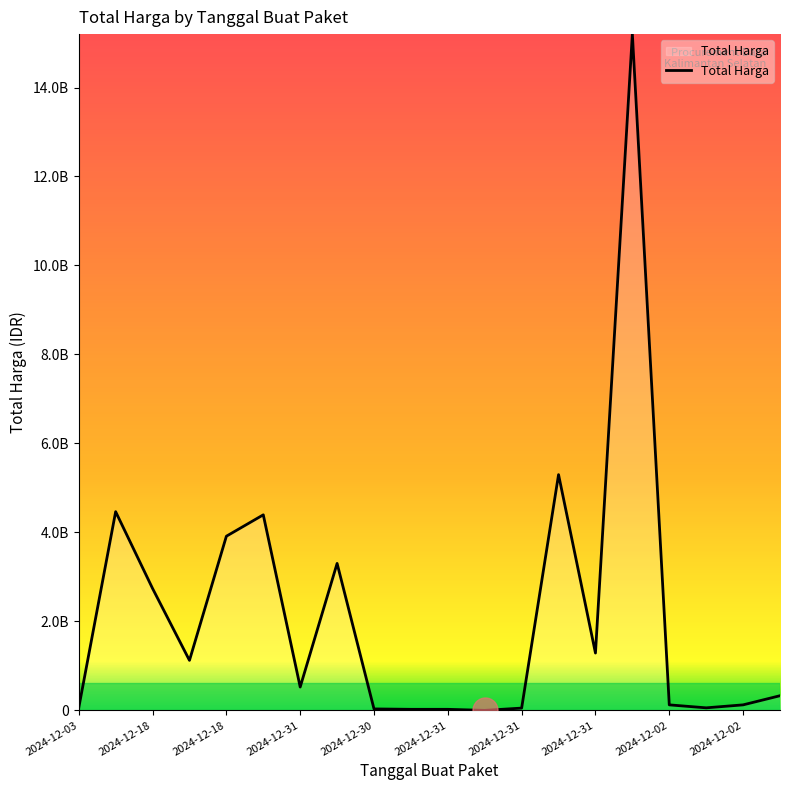

Does the chart have visible grid lines?

No